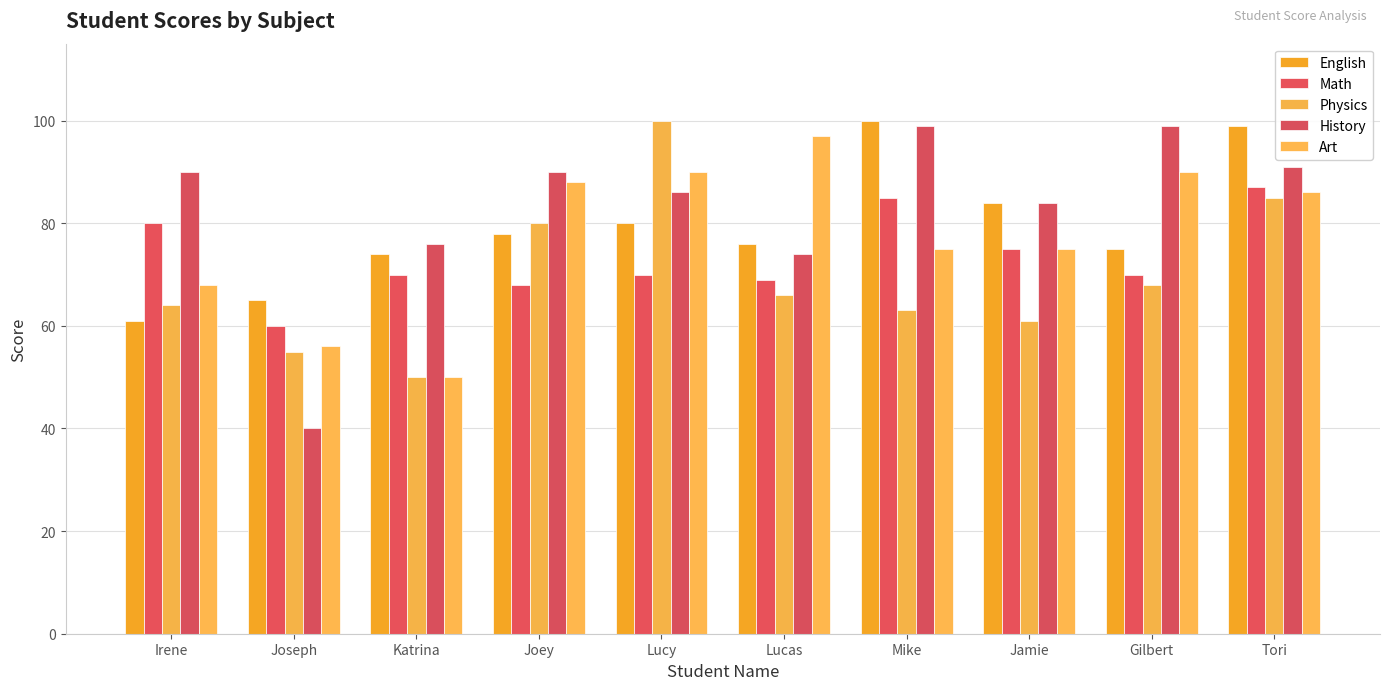

At which label is Art closest to 73?

Mike